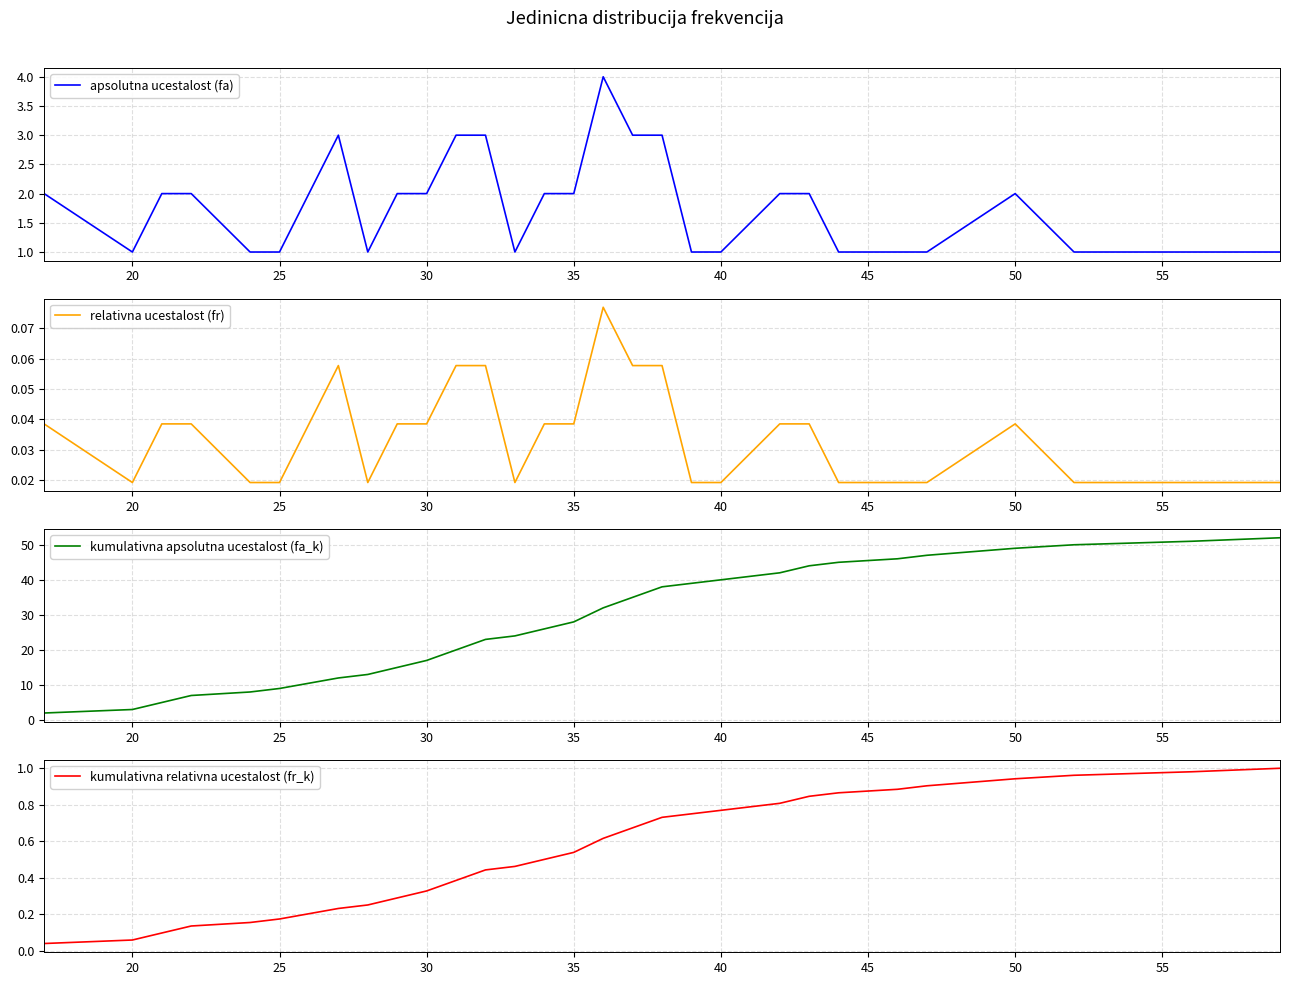

Reading left to right, transcribe all the data shown in this chart.

apsolutna ucestalost (fa): 2.0	1.0	2.0	2.0	1.0	1.0	3.0	1.0	2.0	2.0	3.0	3.0	1.0	2.0	2.0	4.0	3.0	3.0	1.0	1.0	2.0	2.0	1.0	1.0	1.0	2.0	1.0	1.0	1.0
relativna ucestalost (fr): 0.0	0.0	0.0	0.0	0.0	0.0	0.1	0.0	0.0	0.0	0.1	0.1	0.0	0.0	0.0	0.1	0.1	0.1	0.0	0.0	0.0	0.0	0.0	0.0	0.0	0.0	0.0	0.0	0.0
kumulativna apsolutna ucestalost (fa_k): 2.0	3.0	5.0	7.0	8.0	9.0	12.0	13.0	15.0	17.0	20.0	23.0	24.0	26.0	28.0	32.0	35.0	38.0	39.0	40.0	42.0	44.0	45.0	46.0	47.0	49.0	50.0	51.0	52.0
kumulativna relativna ucestalost (fr_k): 0.0	0.1	0.1	0.1	0.2	0.2	0.2	0.2	0.3	0.3	0.4	0.4	0.5	0.5	0.5	0.6	0.7	0.7	0.8	0.8	0.8	0.8	0.9	0.9	0.9	0.9	1.0	1.0	1.0